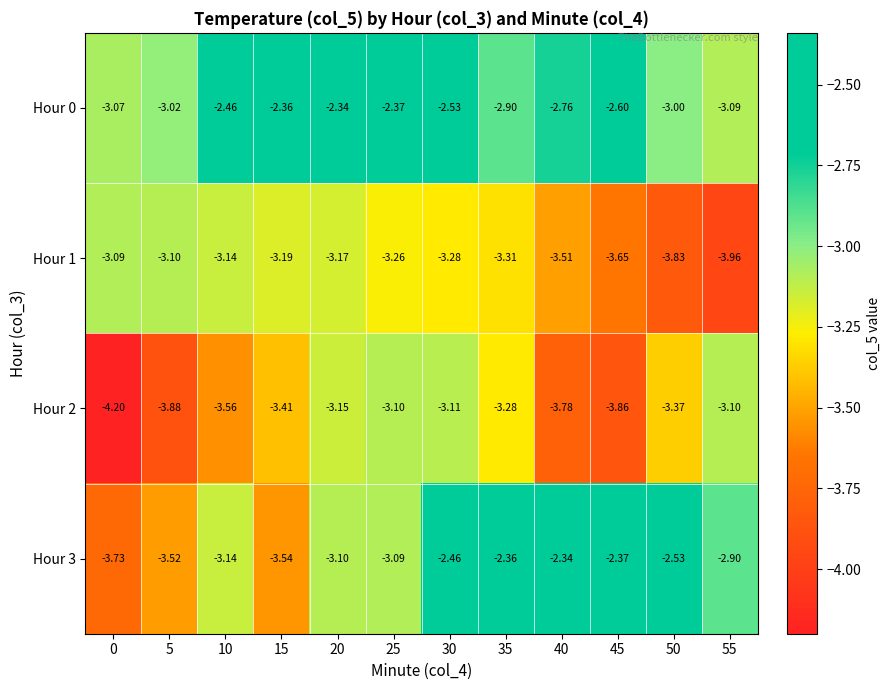

What is the difference between the highest and lowest values at 25?

0.9